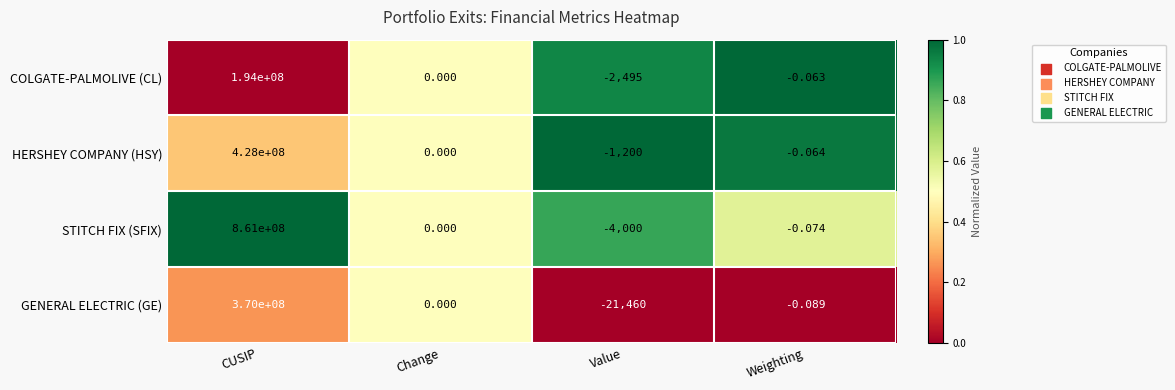

List the labels in order of COLGATE-PALMOLIVE (CL) value, largest first.

CUSIP, Change, Weighting, Value